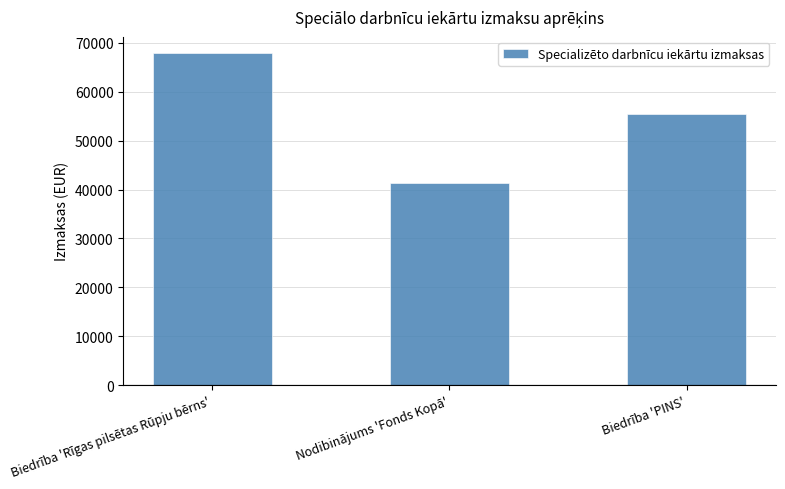

At which category does the chart reach its peak across all series?

Biedrība 'Rīgas pilsētas Rūpju bērns'